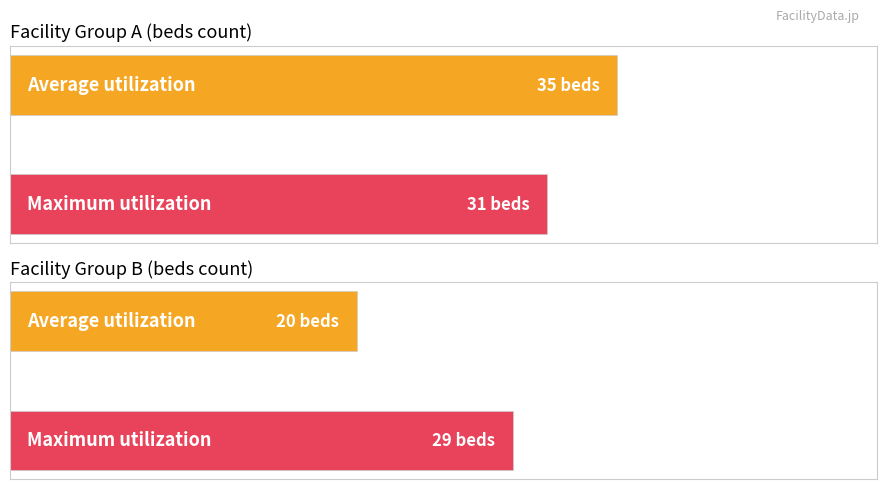

Which series changed the most between 2 and 11?

Average utilization